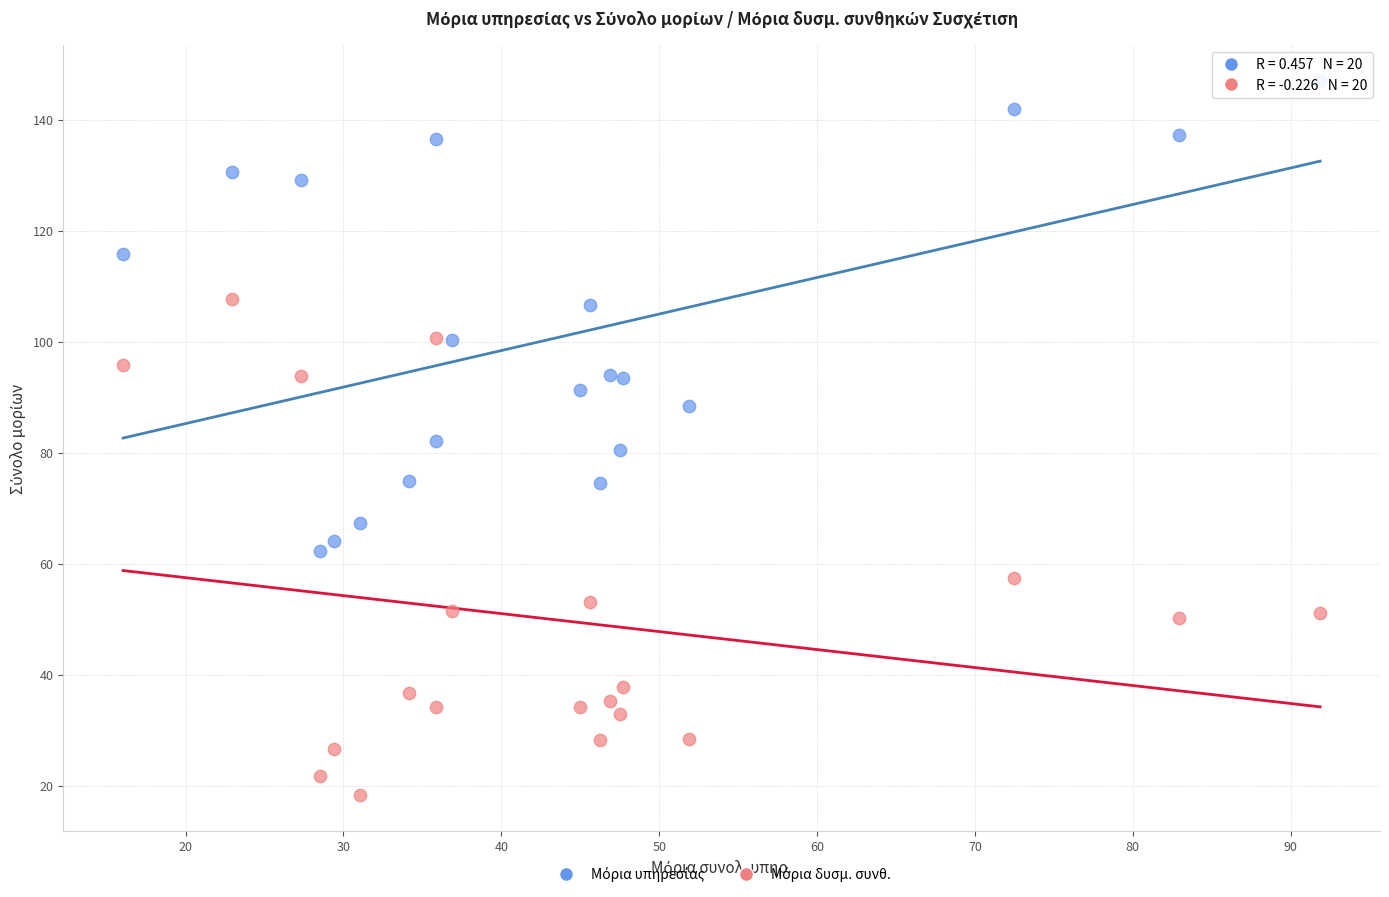

What is the X range (max minus min) for the scatter plot?

75.8